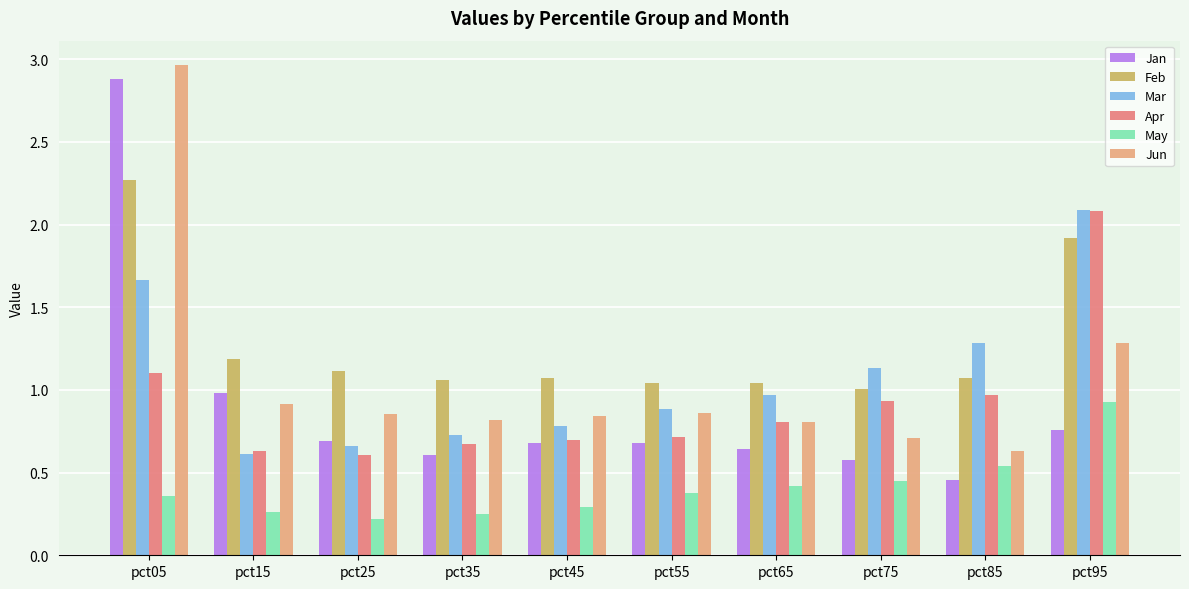

At which category is the sum across all series the highest?

pct05